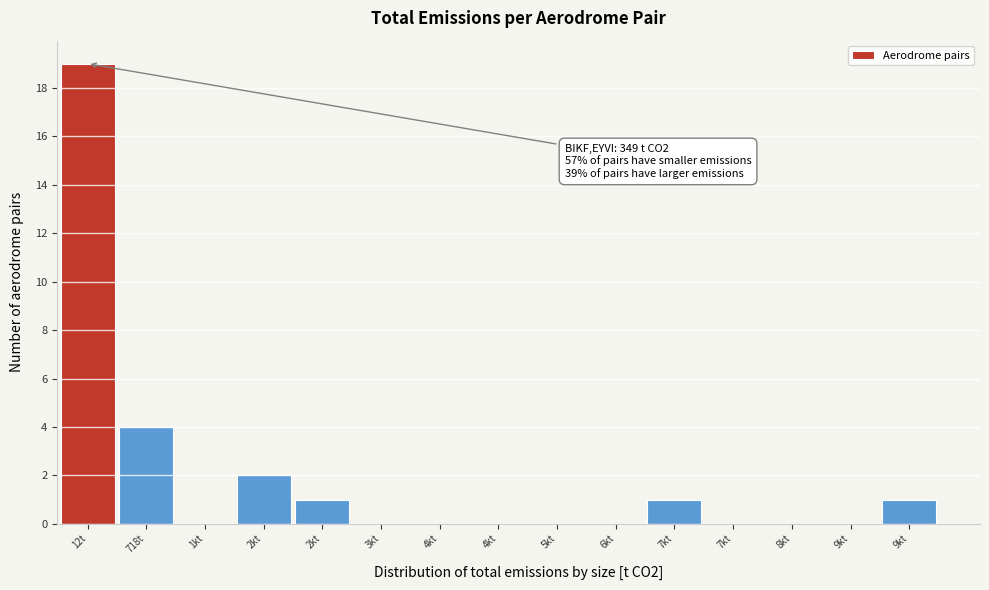

Are the bars horizontal?

No